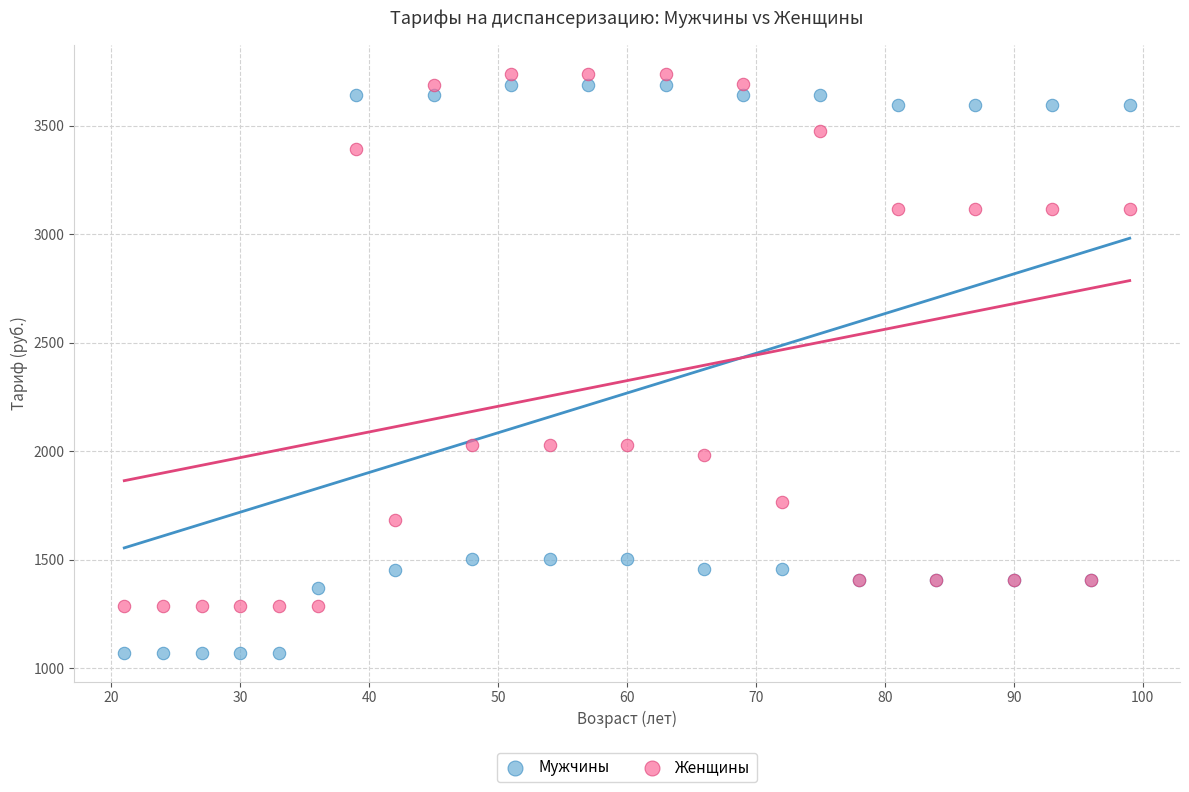

Which series reaches the maximum Y coordinate?

Женщины